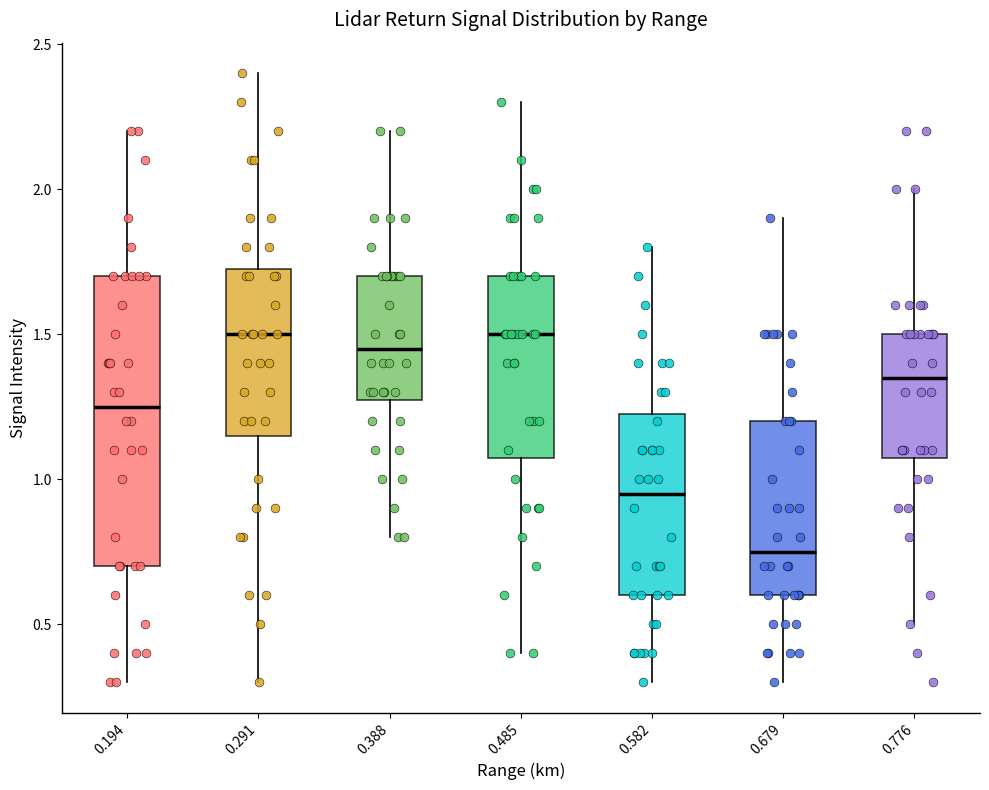

Which box is the tallest, from its lower edge to its upper edge?

0.194